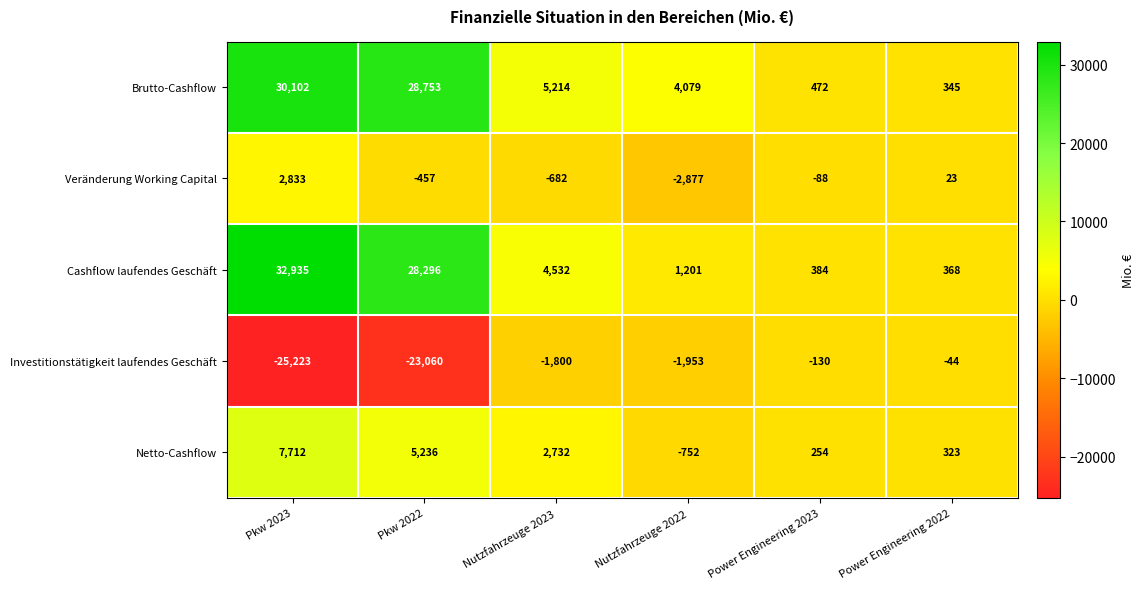

At which category is the sum across all series the highest?

Pkw 2023